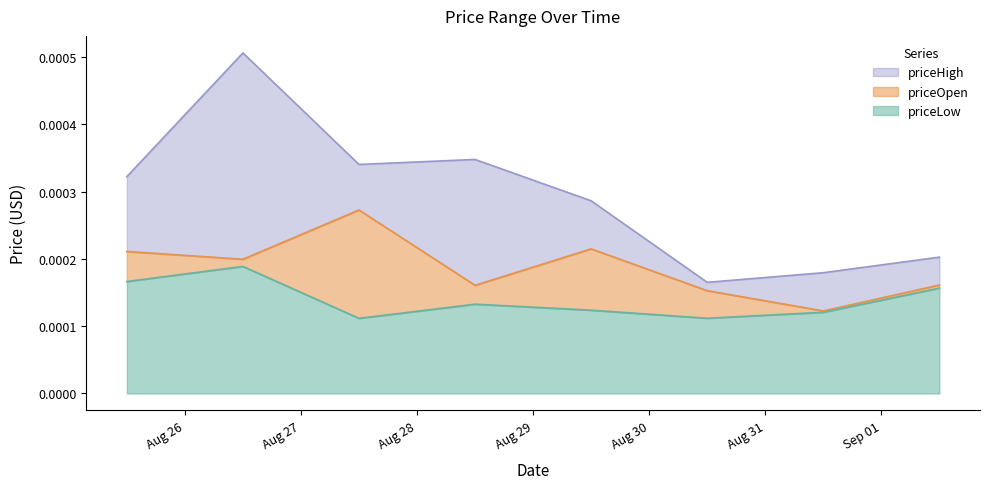

How many lines are shown in the chart?

3